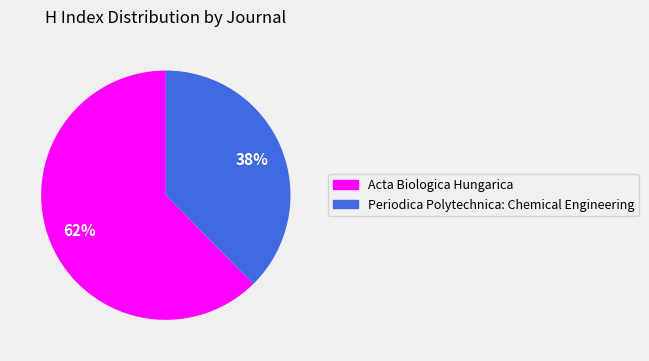

To the nearest percent, what is the combined percentage of Acta Biologica Hungarica and Periodica Polytechnica: Chemical Engineering?

100%